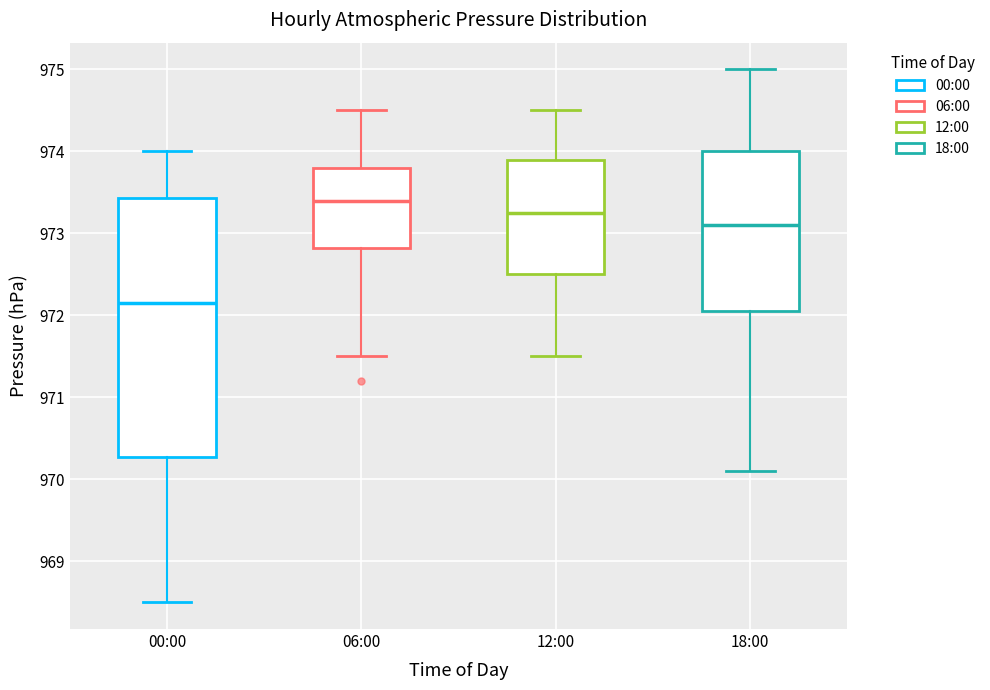

Comparing the boxes themselves (not the whiskers), which one is the tallest?

00:00